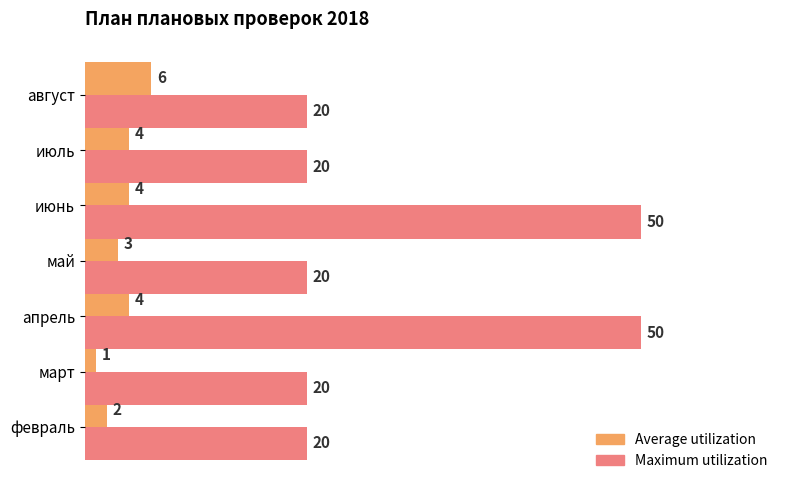

Count the Maximum utilization values in the range 20 to 50.

7